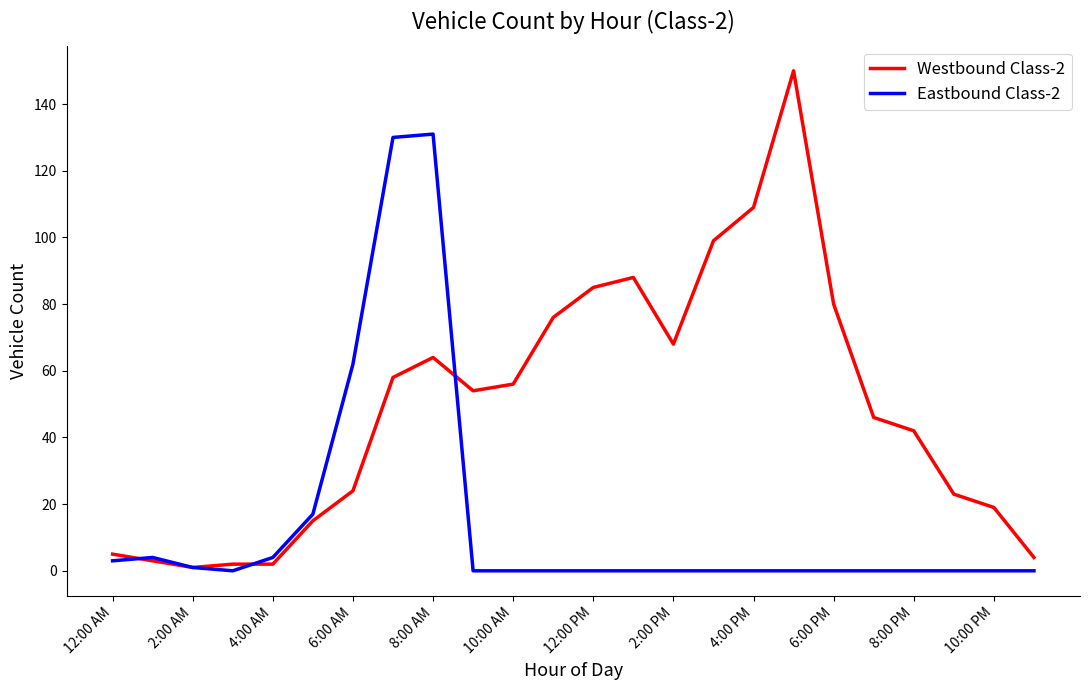

Rank the series by their maximum value, from lowest to highest.

Eastbound Class-2, Westbound Class-2